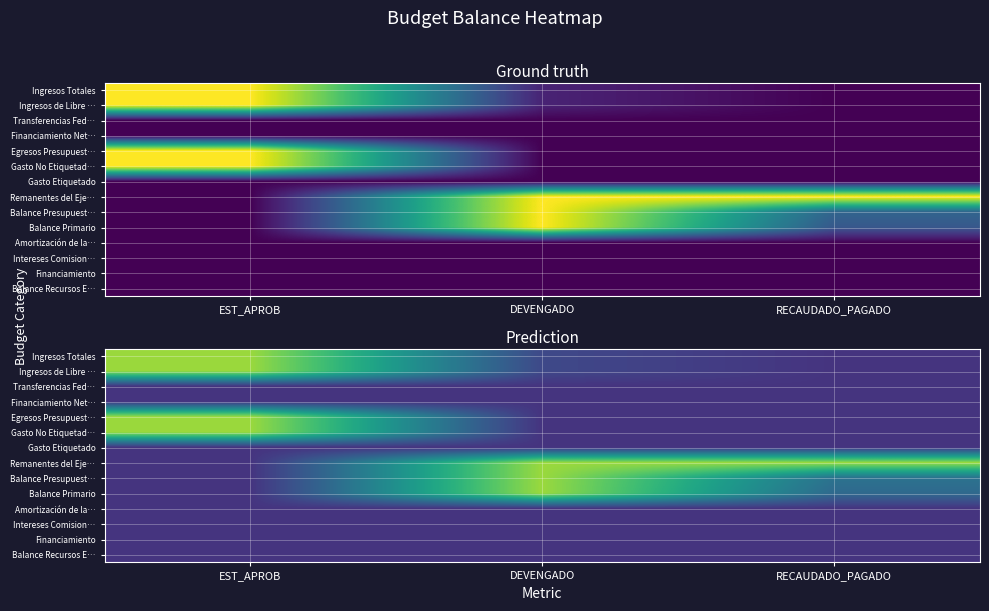

What is the sum of all Gasto No Etiquetad… values?

1.2